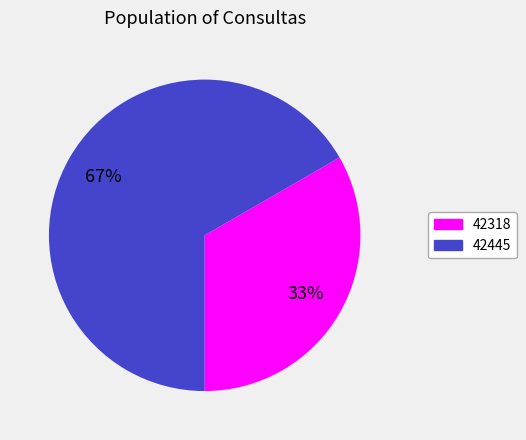

To the nearest percent, what is the combined percentage of 42445 and 42318?

100%